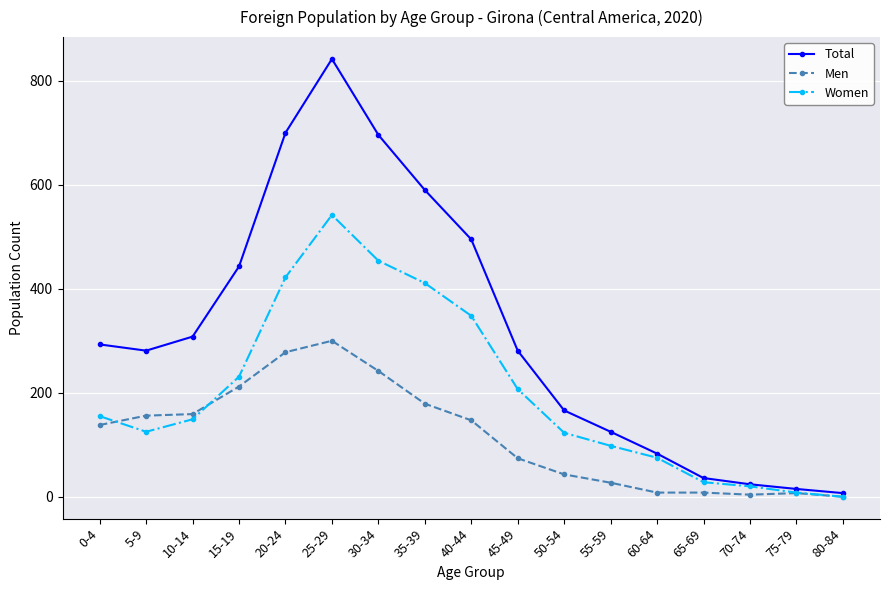

What is the label of the 13th point from the left?

60-64